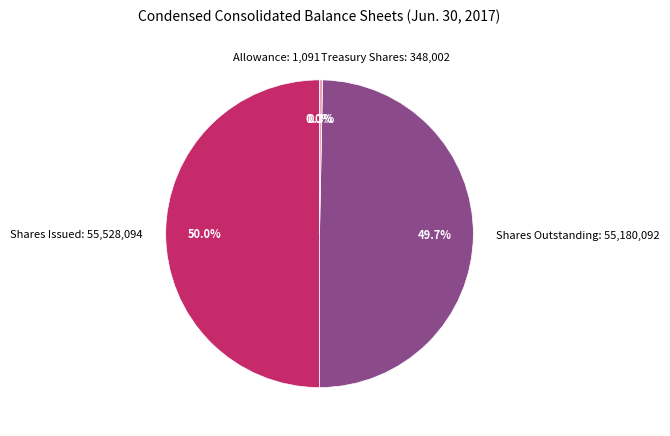

Does Treasury Shares: 348,002 represent more than half of the total?

No